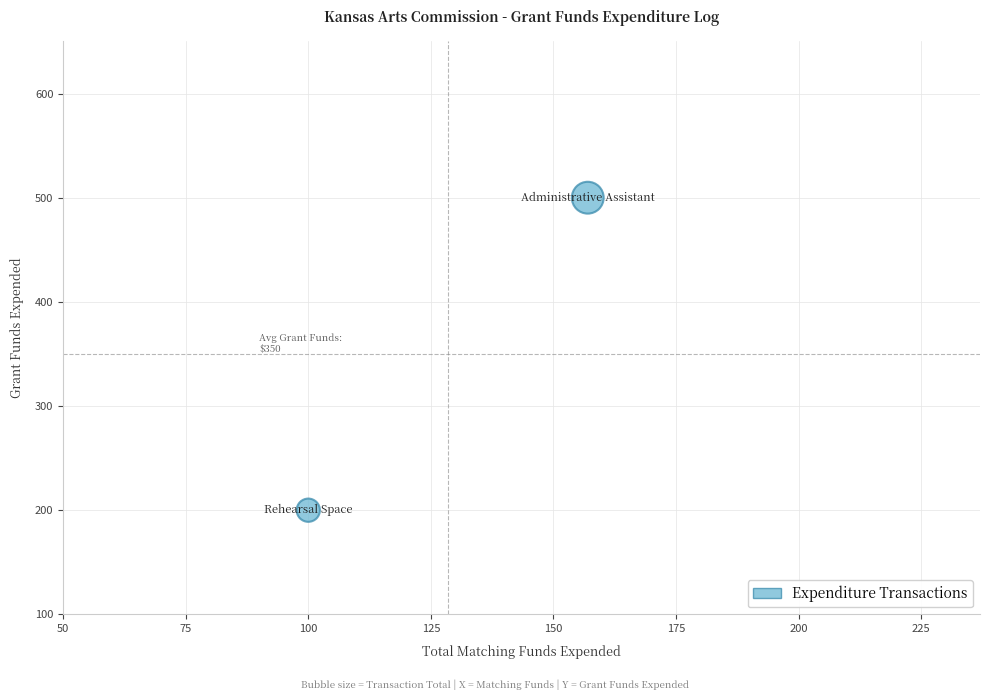

What is the range of X values (max minus min)?

57